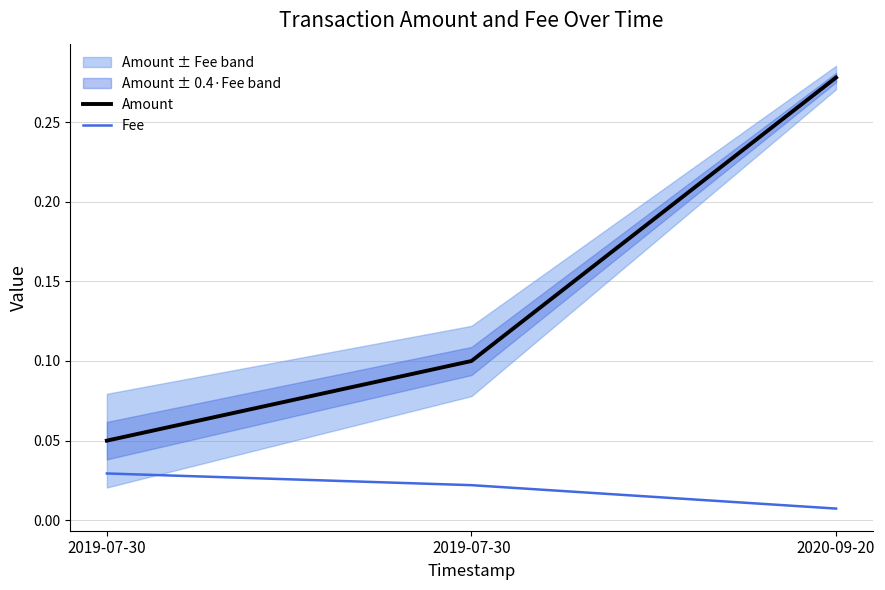

What are all the series names shown in the legend?

Amount, Fee